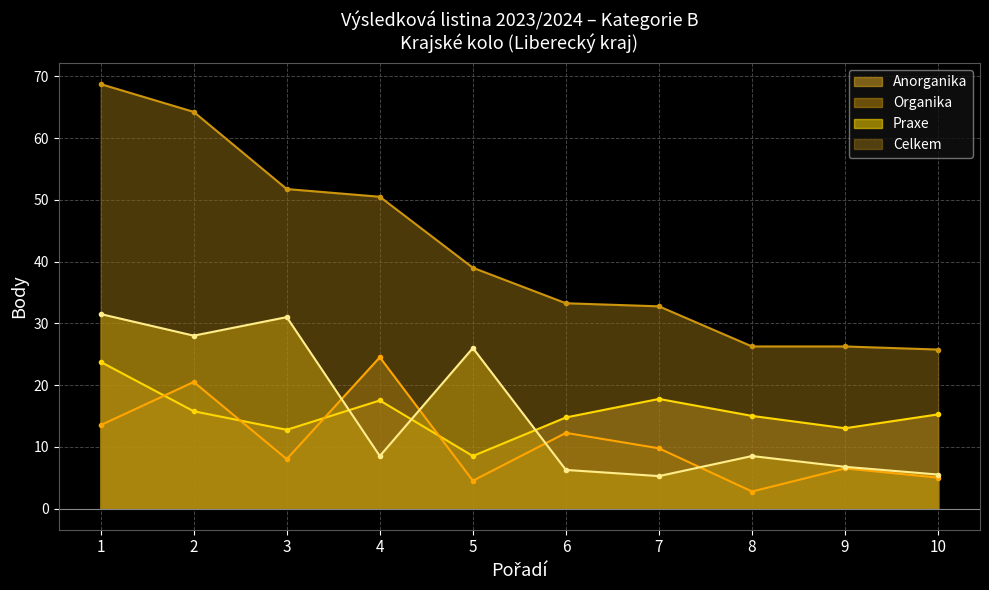

Is it true that Organika equals 3.1 at 9?

False